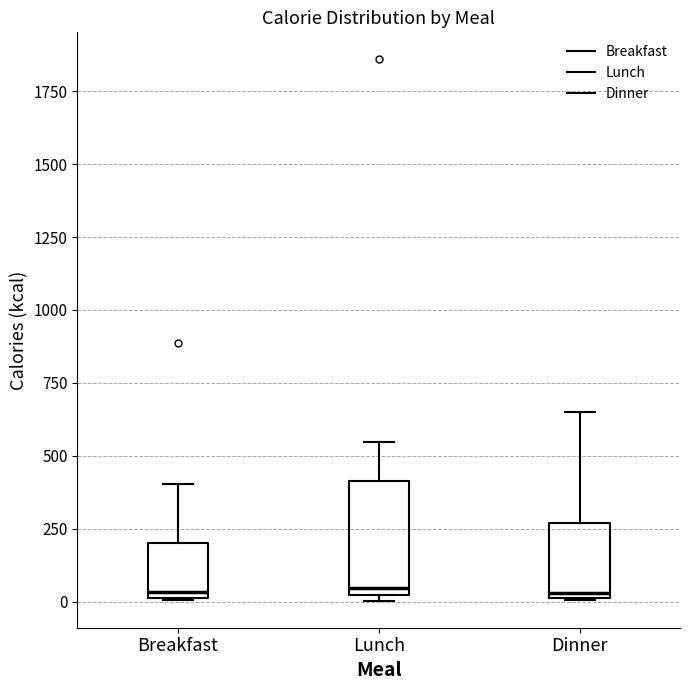

Which box is the tallest, from its lower edge to its upper edge?

Lunch